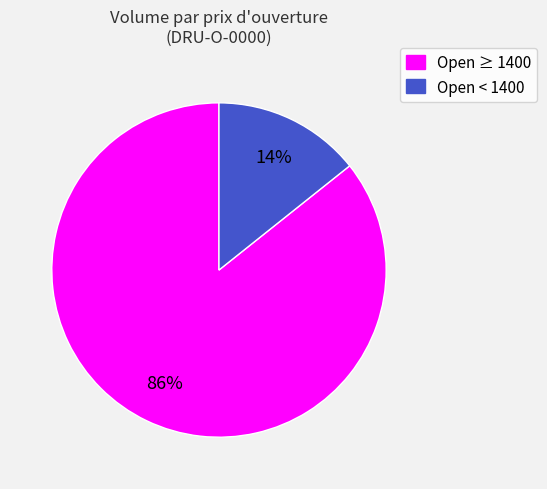

Rank the categories by value from lowest to highest.

Open < 1400, Open ≥ 1400